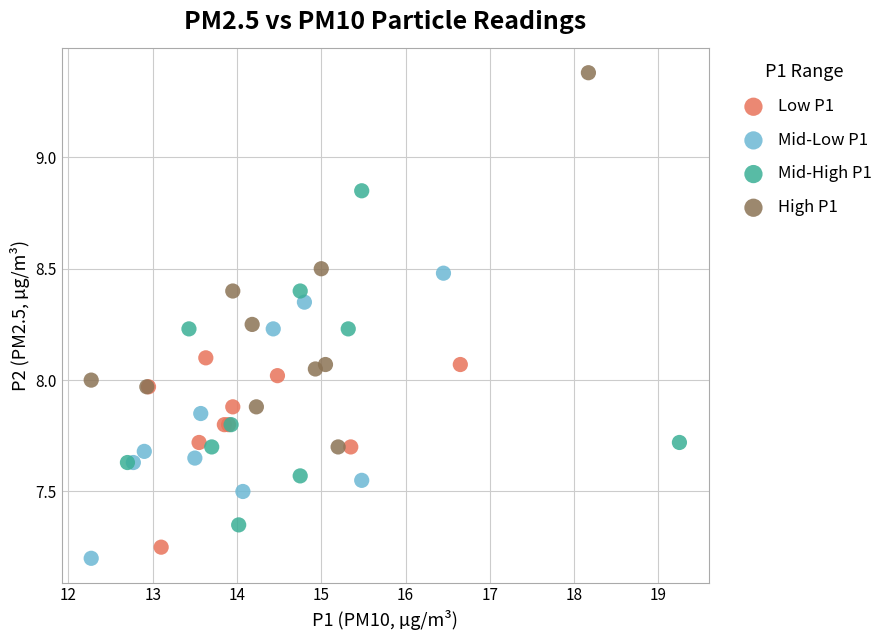

Which series reaches the maximum Y coordinate?

High P1